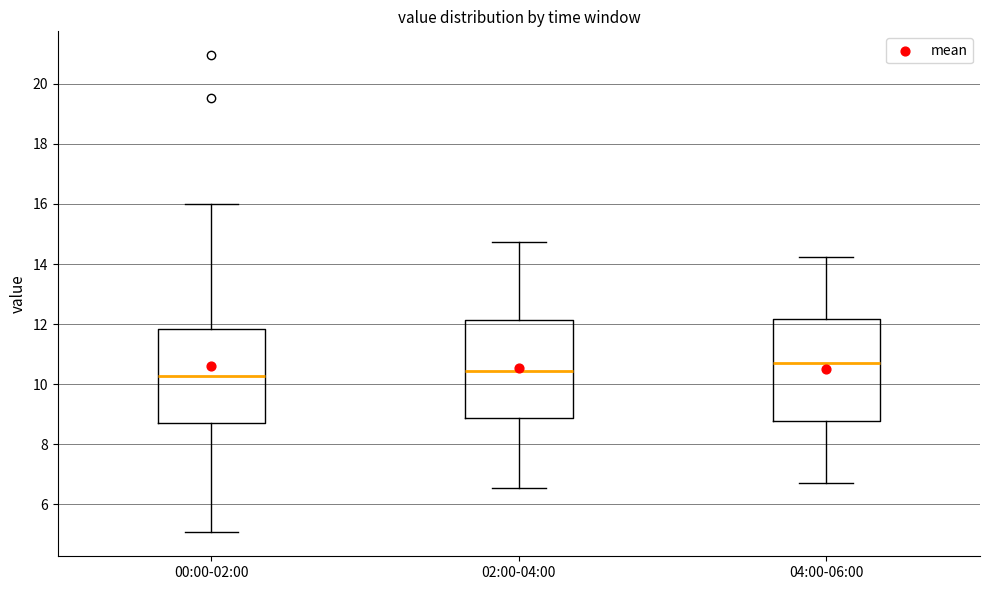

Reading left to right, transcribe this box plot: for each box, give where its median line is, the range the box spans, and where its two whiskers end, as read against the y-axis. The values are not printed on the chart, so give them approximately, as read against the axis.

00:00-02:00: median 10.2, box 8.8 to 11.8, whiskers 5.0 to 16.0
02:00-04:00: median 10.4, box 8.8 to 12.2, whiskers 6.6 to 14.8
04:00-06:00: median 10.8, box 8.8 to 12.2, whiskers 6.8 to 14.2